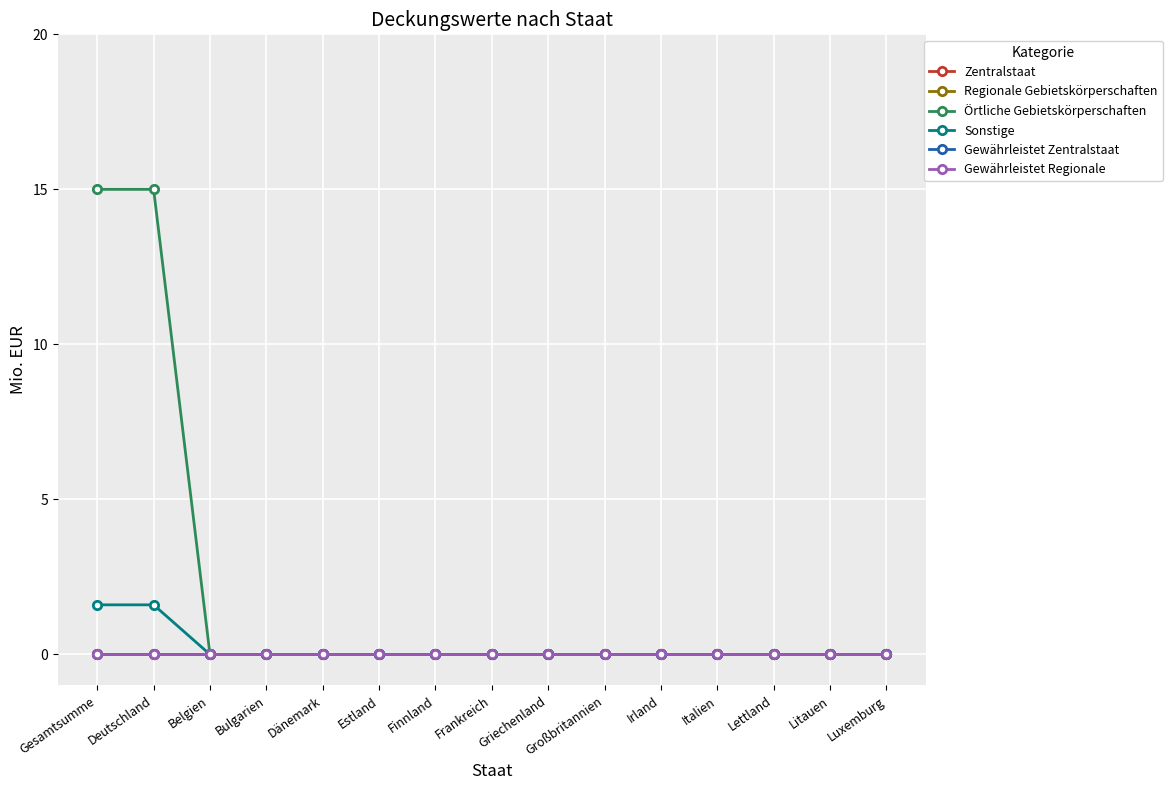

Rank the series by their maximum value, from highest to lowest.

Örtliche Gebietskörperschaften, Sonstige, Zentralstaat, Regionale Gebietskörperschaften, Gewährleistet Zentralstaat, Gewährleistet Regionale